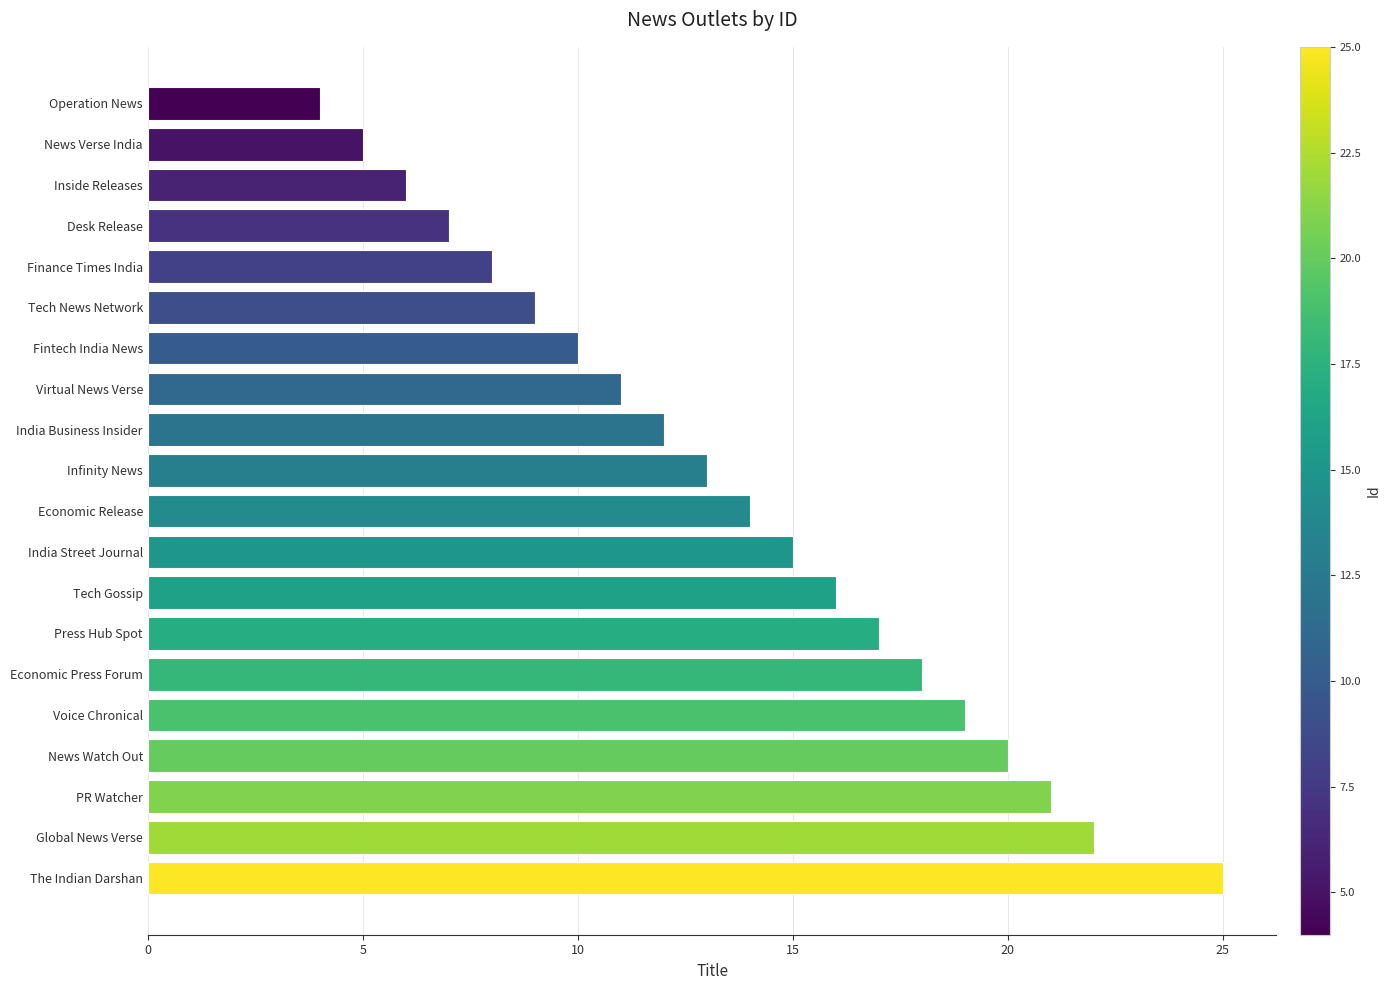

What is the difference between the maximum and minimum values?

21